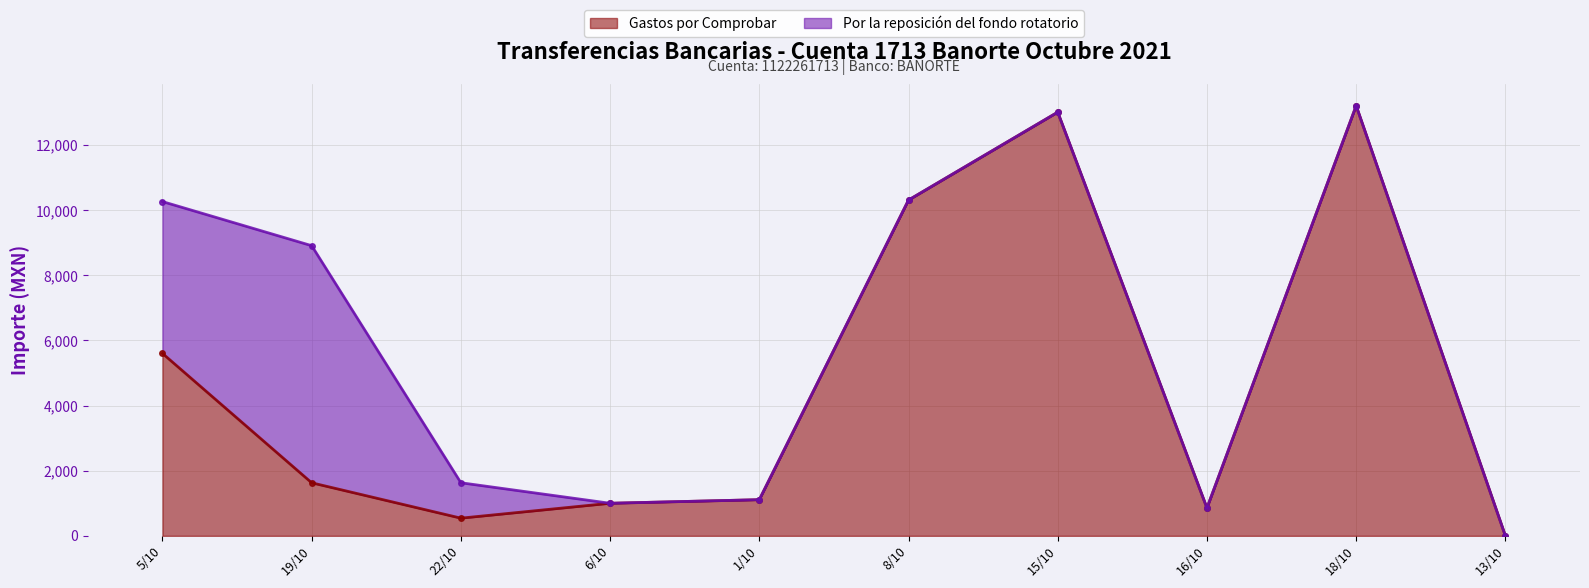

After their last crossing, which series has the higher values: Por la reposición del fondo rotatorio or Gastos por Comprobar?

Gastos por Comprobar